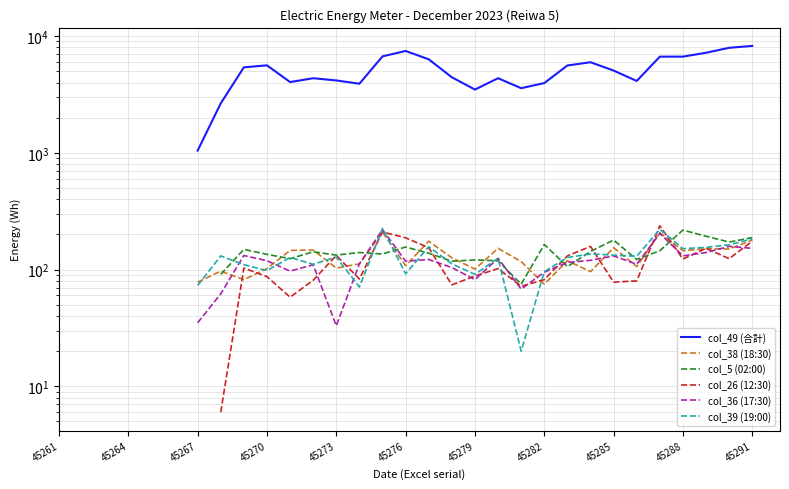

In col_38 (18:30), how many points are higher than both neighbors (excluding endpoints)?

9